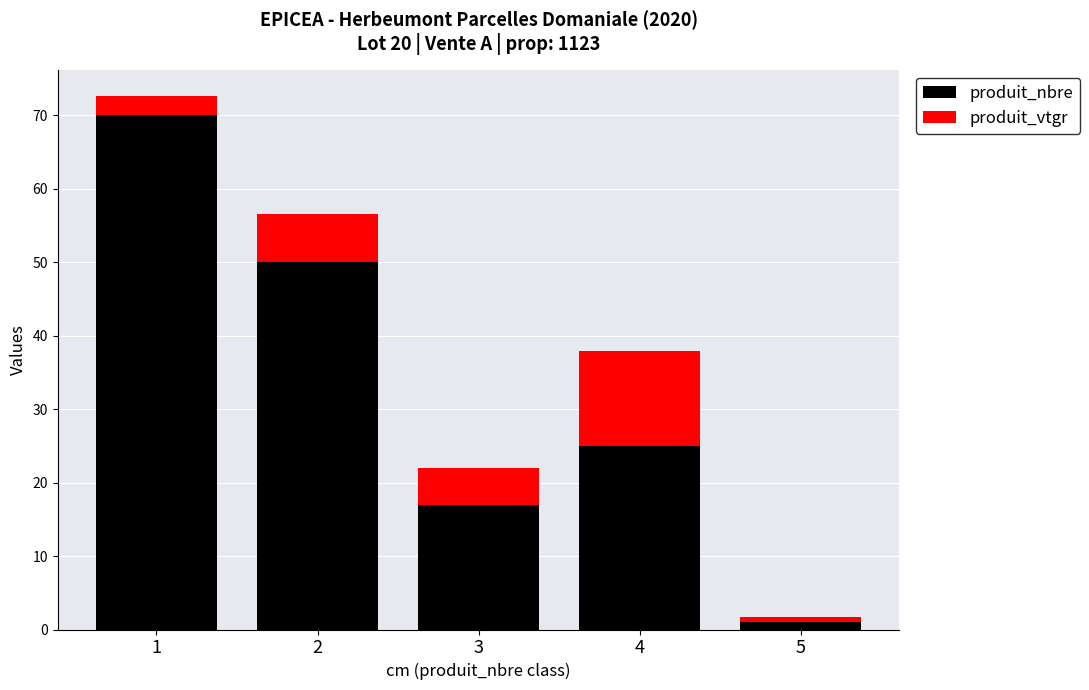

What are all the series names shown in the legend?

produit_nbre, produit_vtgr